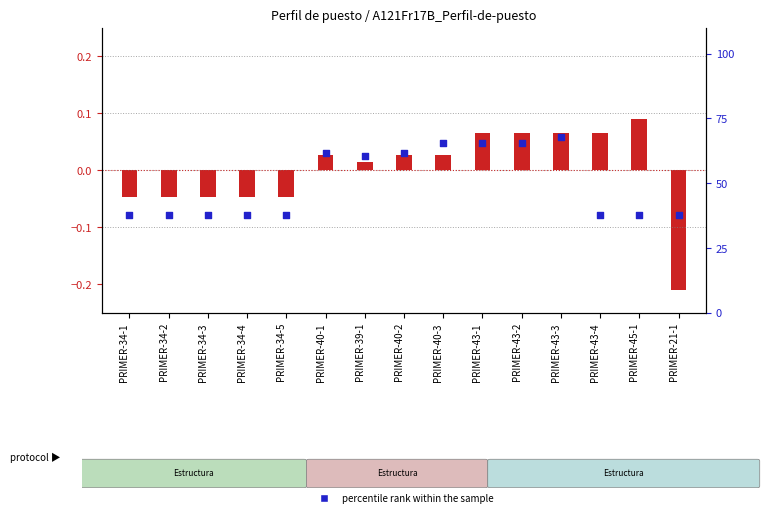

Which has a higher value, PRIMER-40-1 or PRIMER-34-1?

PRIMER-40-1